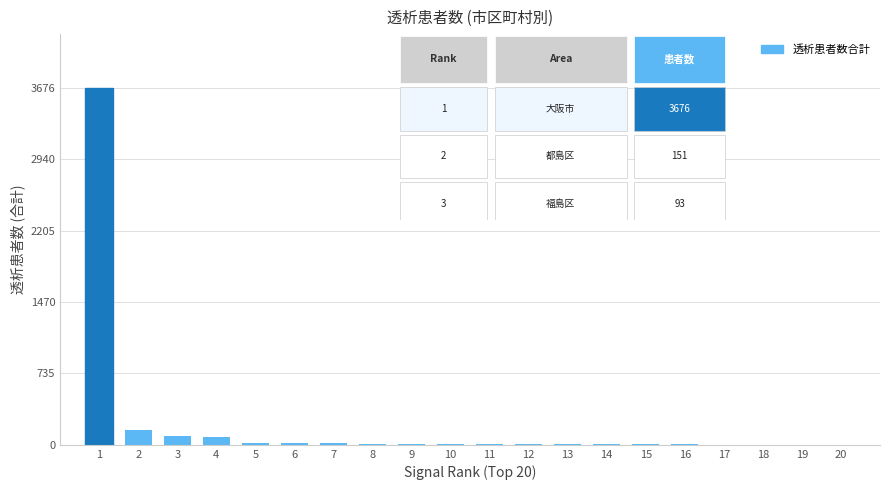

What is the sum of all values?

4133